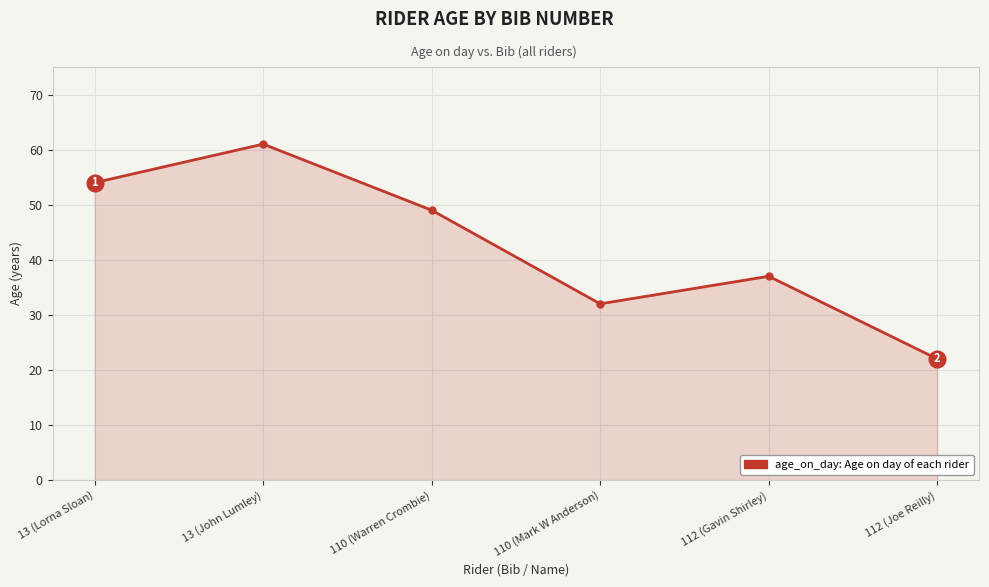

What value does the data have at 110 (Mark W Anderson)?

32